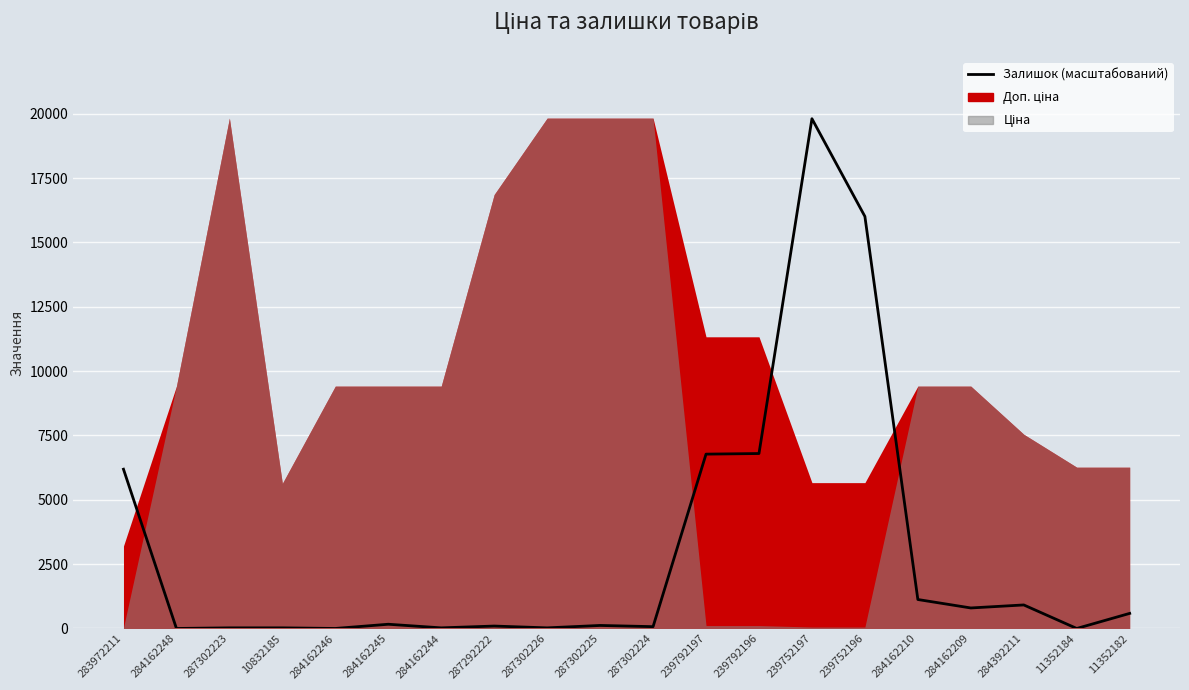

Is it true that the value at 239792197 is 3859.9?

False